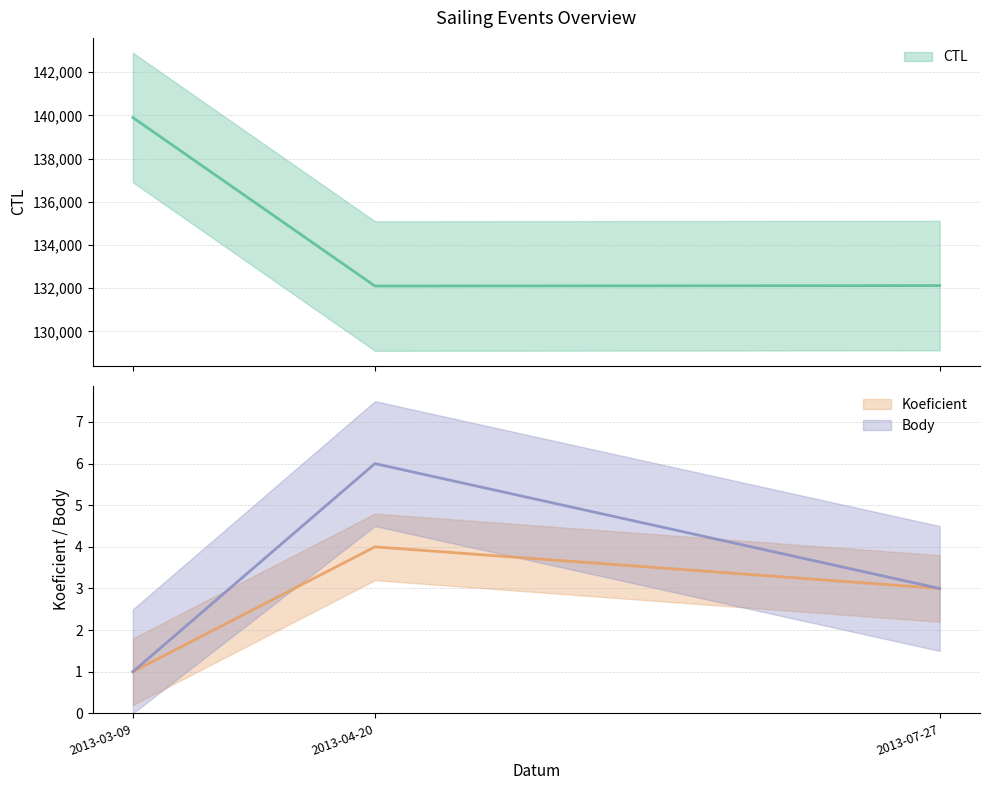

What is the minimum value shown in the chart?

1